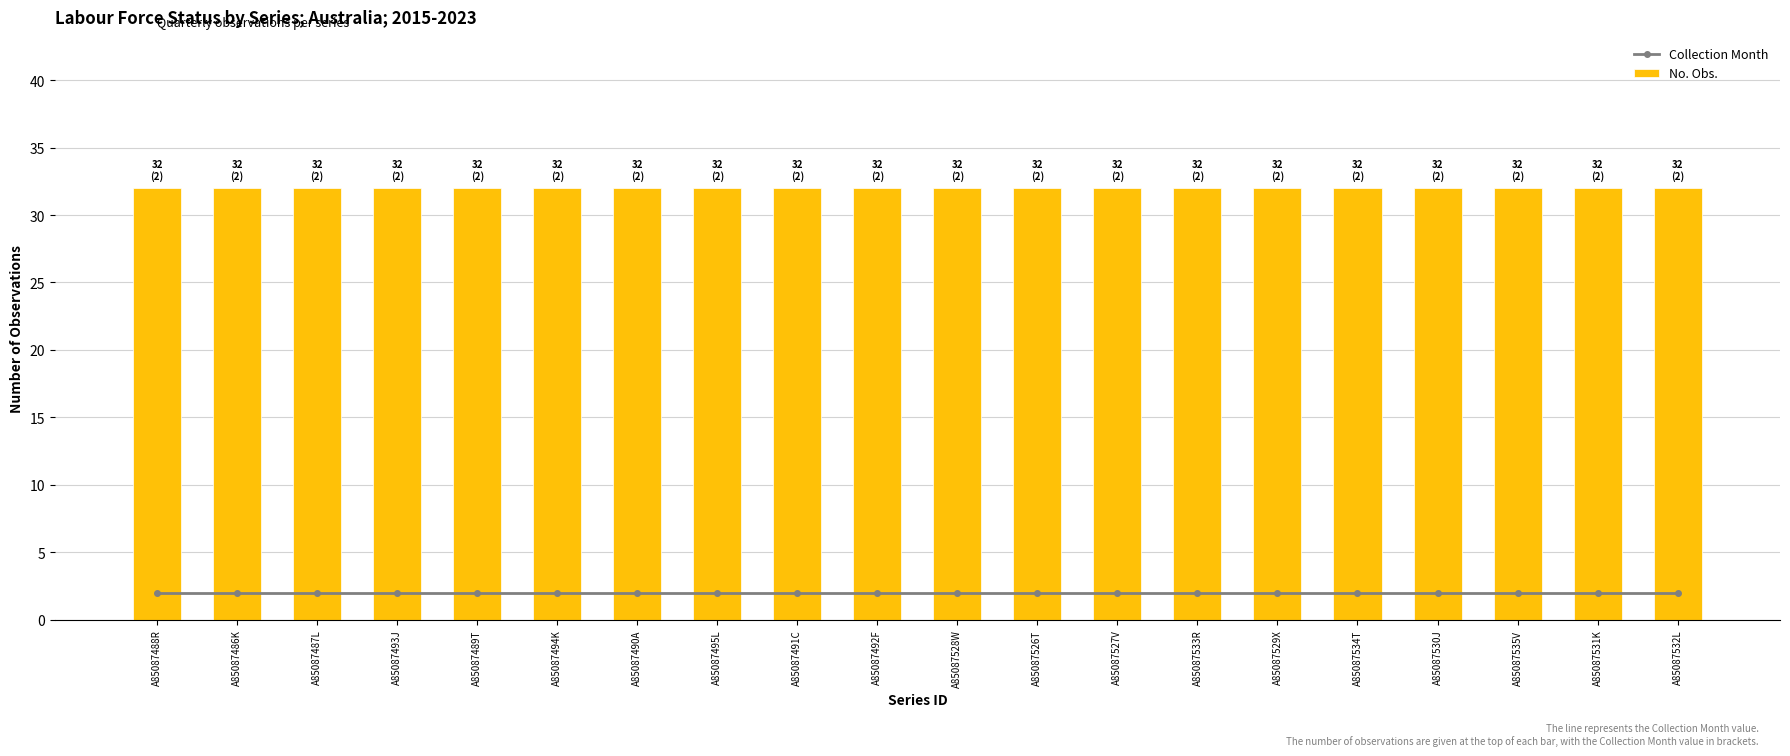

Reading right to left, extract all data points from this chart.

Collection Month: A85087532L=2	A85087531K=2	A85087535V=2	A85087530J=2	A85087534T=2	A85087529X=2	A85087533R=2	A85087527V=2	A85087526T=2	A85087528W=2	A85087492F=2	A85087491C=2	A85087495L=2	A85087490A=2	A85087494K=2	A85087489T=2	A85087493J=2	A85087487L=2	A85087486K=2	A85087488R=2
No. Obs.: A85087532L=32	A85087531K=32	A85087535V=32	A85087530J=32	A85087534T=32	A85087529X=32	A85087533R=32	A85087527V=32	A85087526T=32	A85087528W=32	A85087492F=32	A85087491C=32	A85087495L=32	A85087490A=32	A85087494K=32	A85087489T=32	A85087493J=32	A85087487L=32	A85087486K=32	A85087488R=32